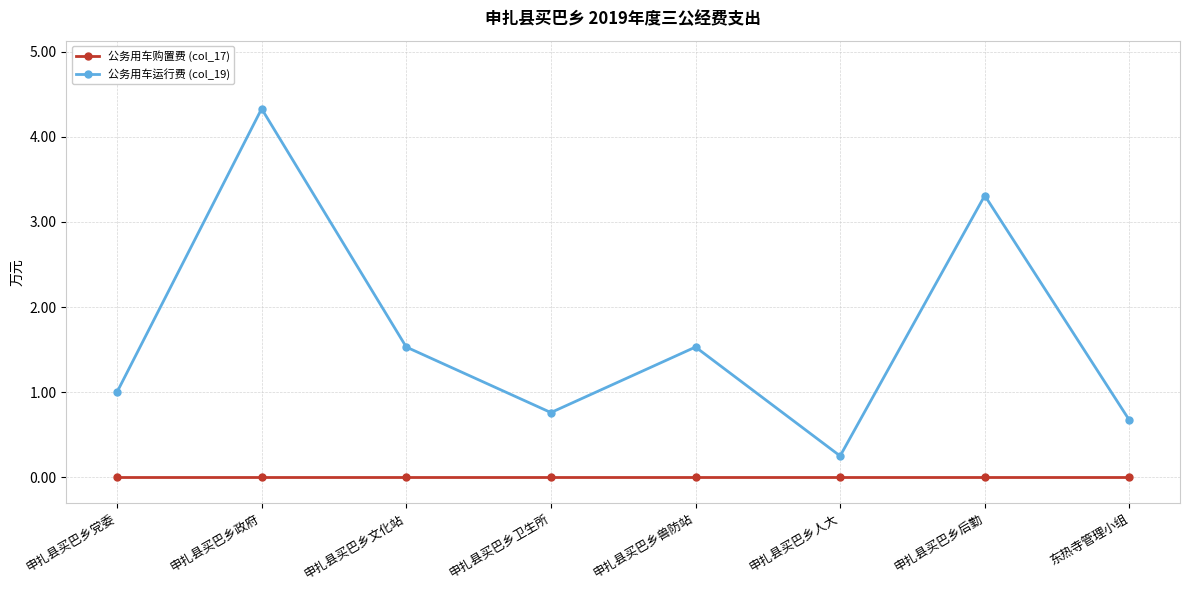

Rank the series by their average value, from highest to lowest.

公务用车运行费 (col_19), 公务用车购置费 (col_17)